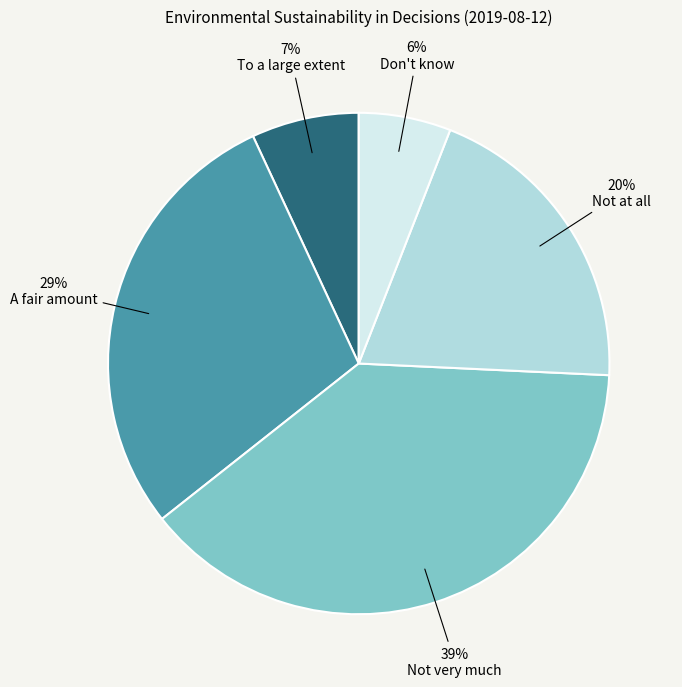

Is Don't know the majority of the pie?

No